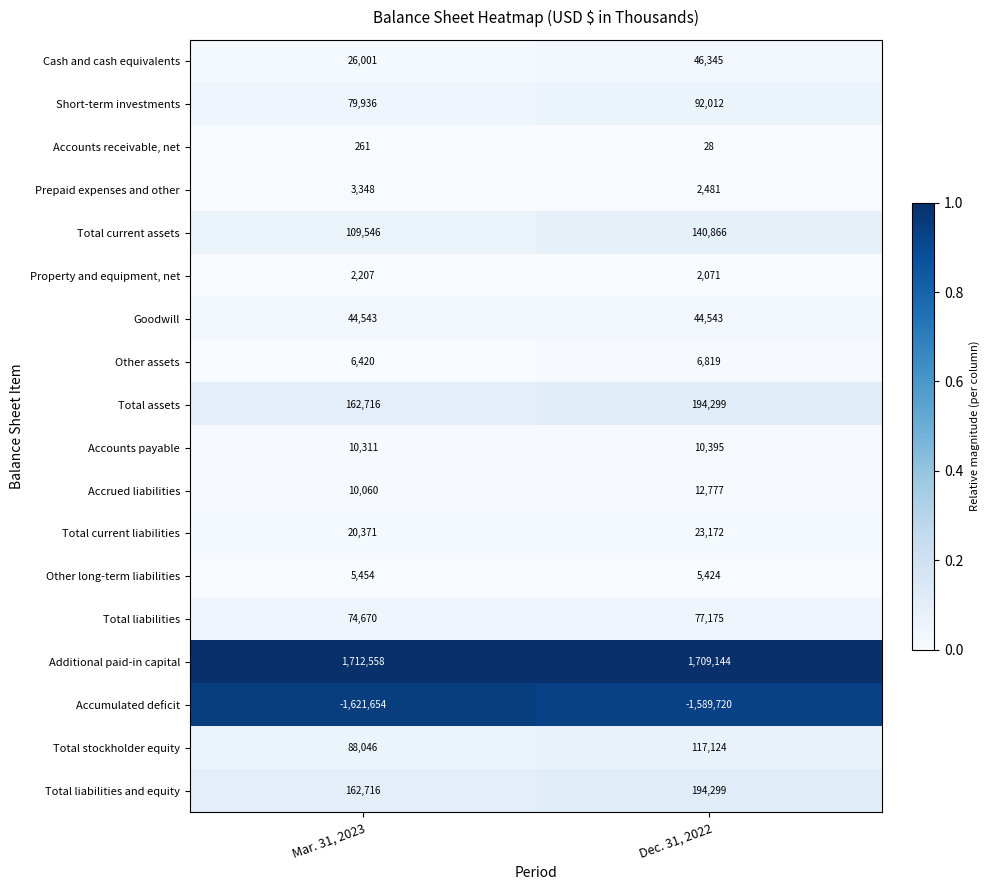

What is the difference between the highest and lowest values at Dec. 31, 2022?

3298864